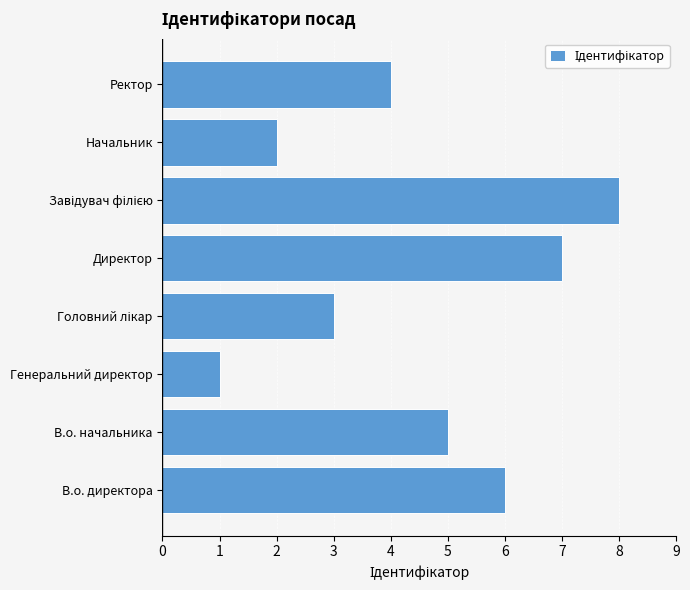

What is the difference between the second highest and second lowest values?

5